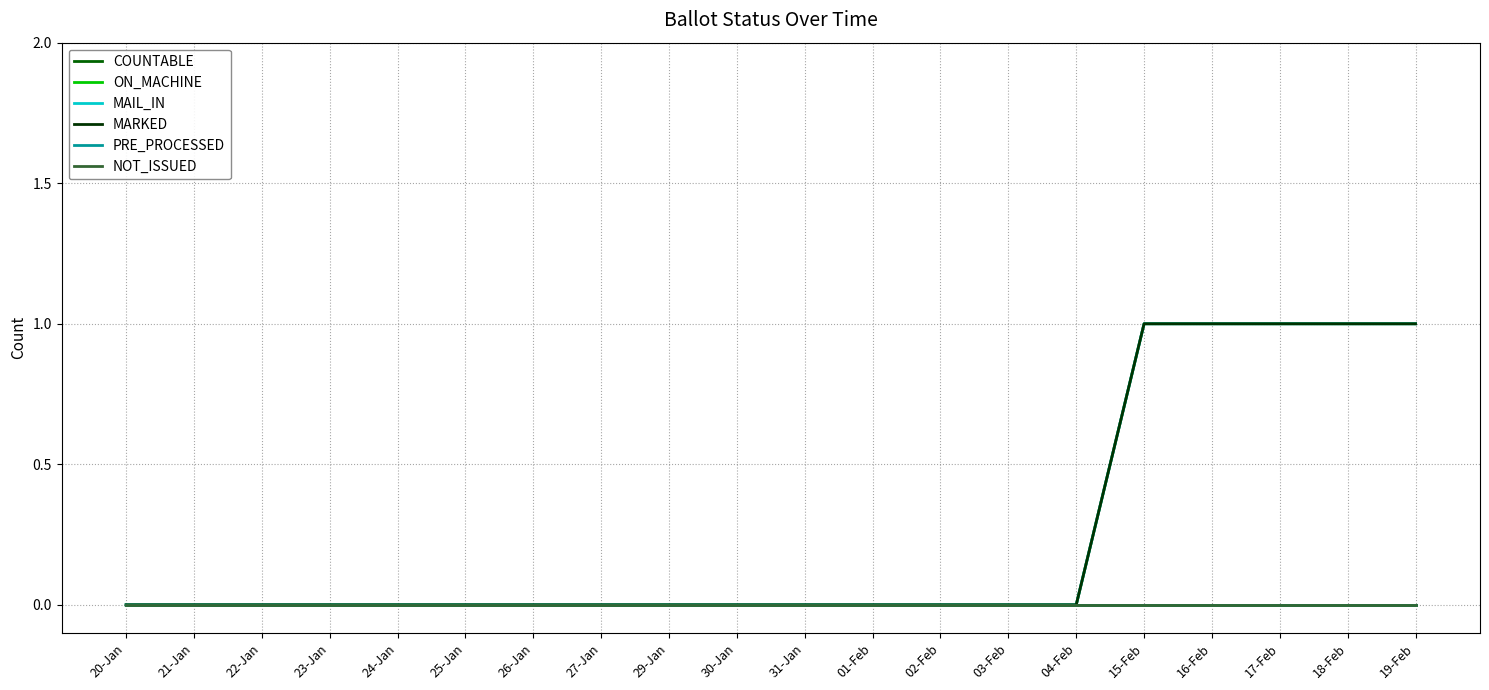

Rank the series by their maximum value, from highest to lowest.

COUNTABLE, MAIL_IN, MARKED, ON_MACHINE, PRE_PROCESSED, NOT_ISSUED